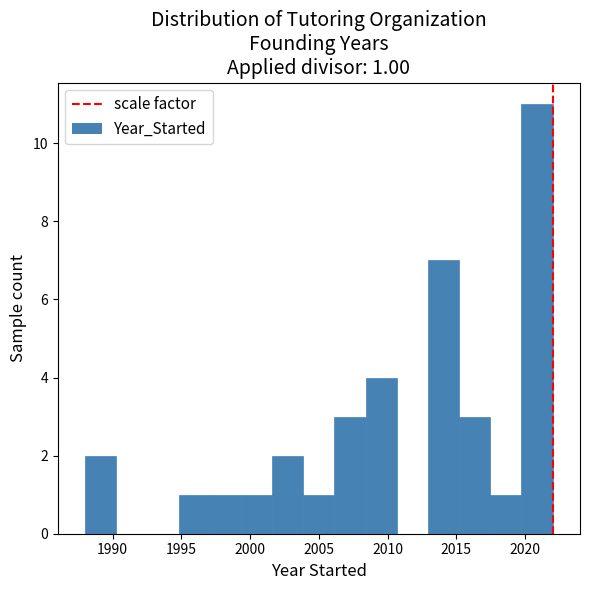

Over which range of the x-axis is the bar tallest?

2019.5 to 2022.0